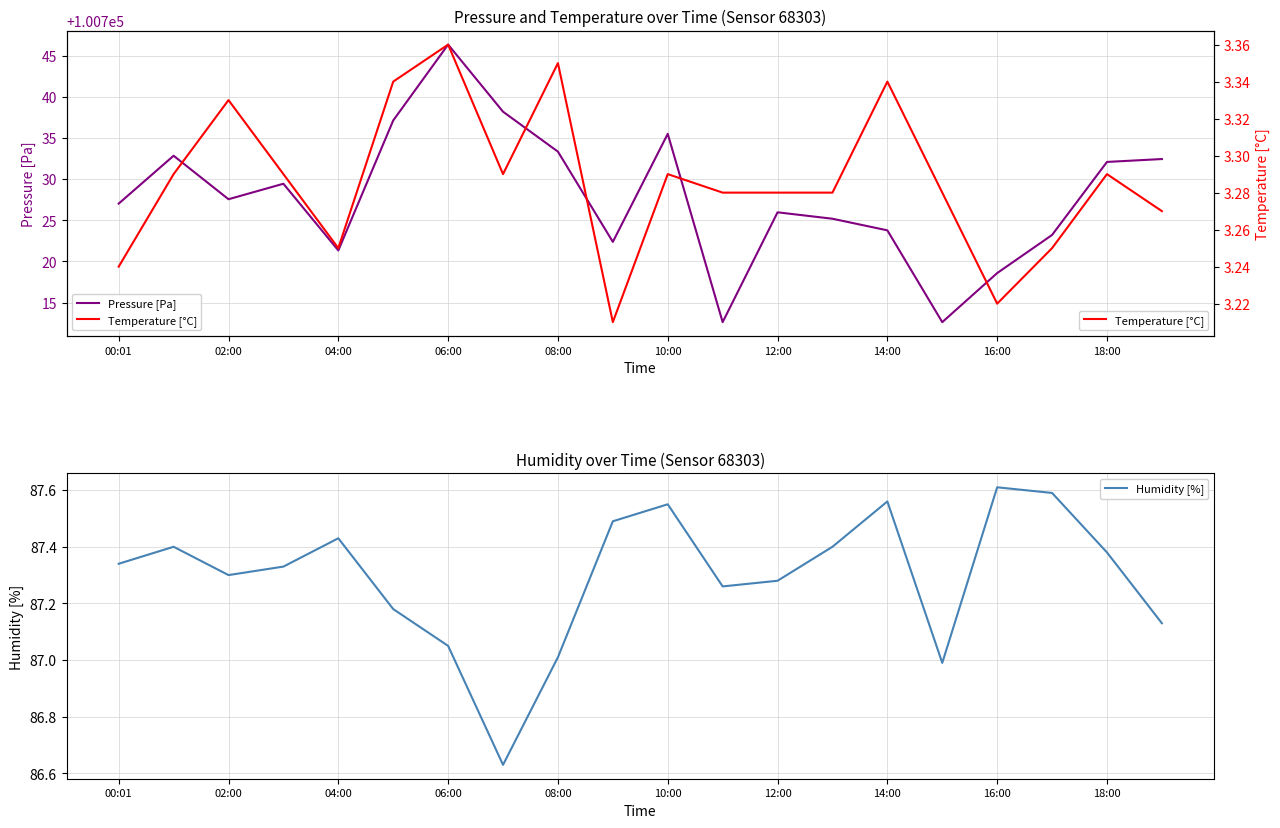

How many data points in Pressure [Pa] are above 100727?

11